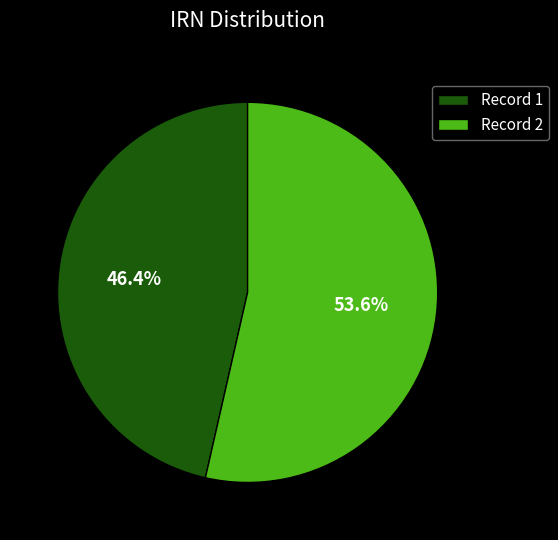

What is the majority slice?

Record 2